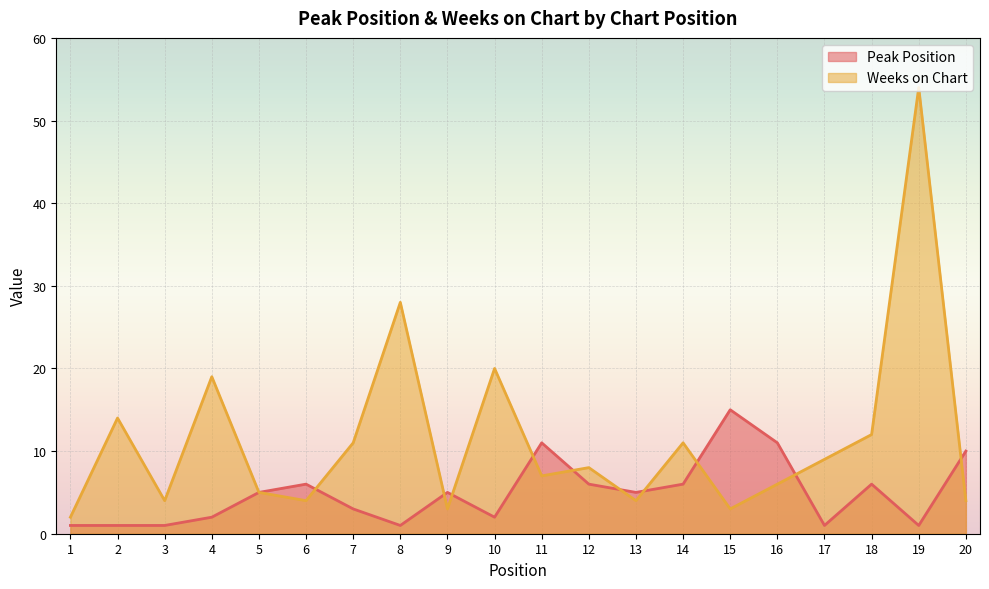

The Peak Position series shows 13 at 20. True or false?

False